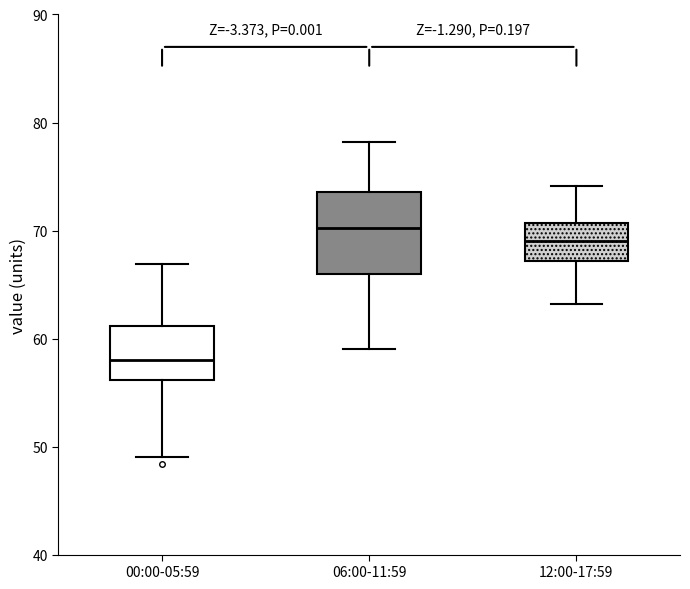

Which box has the highest median line?

06:00-11:59